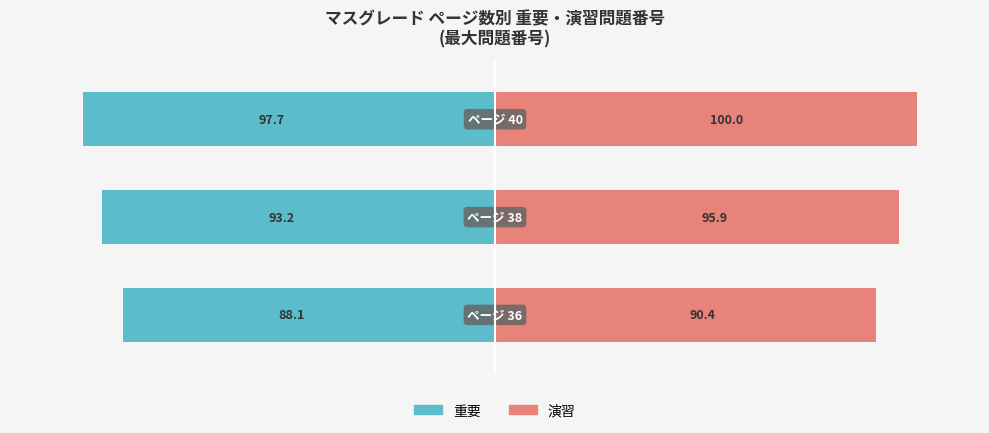

Count the number of data series in this chart.

2